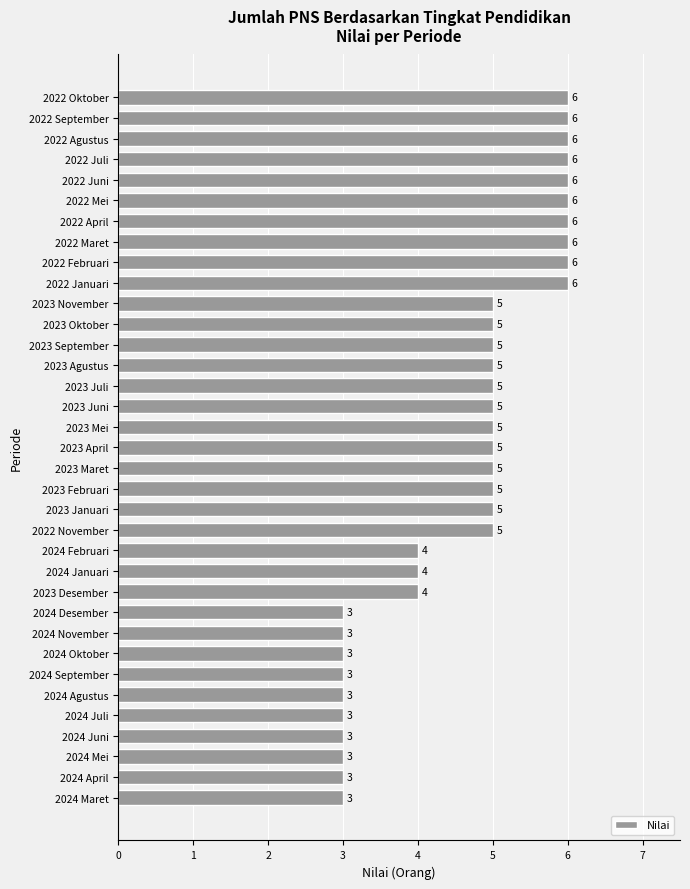

What is the difference between the values at 2022 Februari and 2024 Agustus?

3